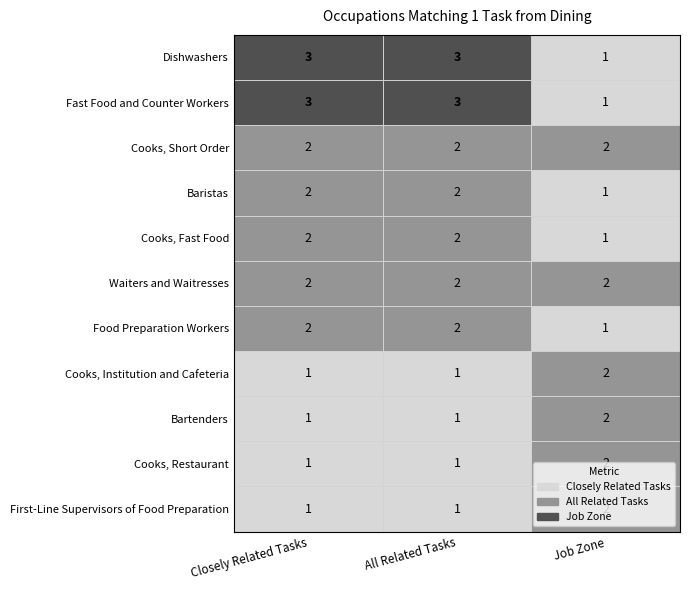

What is the spread (max minus min) of values at Job Zone?

1